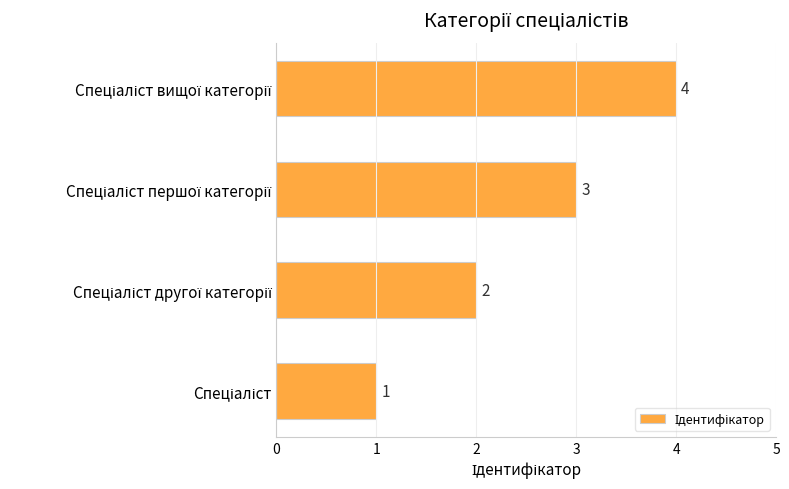

Count the values in the range 2 to 4.

3